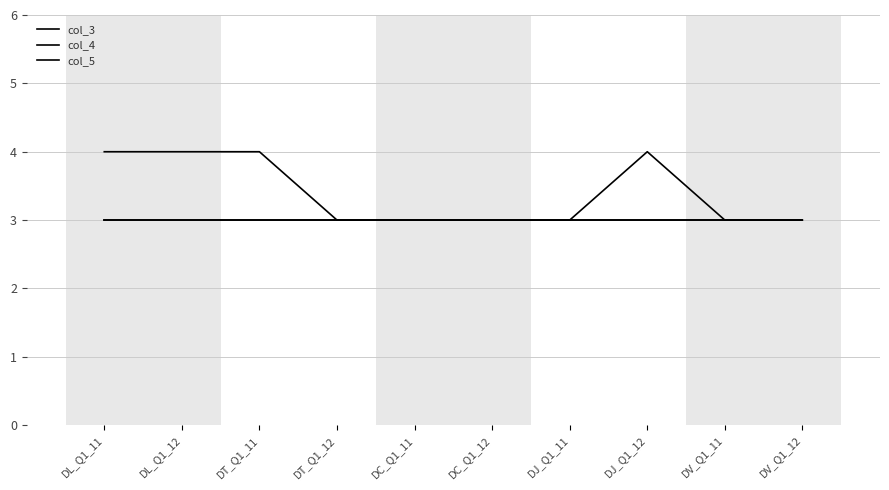

At which label is col_5 closest to 3?

DL_Q1_11